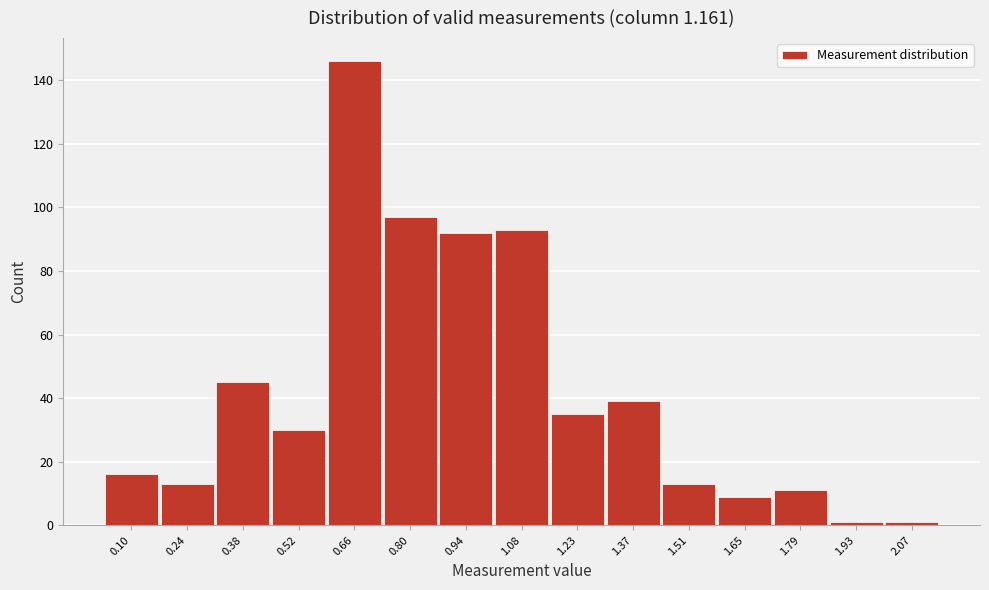

Reading right to left, what are all the values shown in this chart?

2.07=1	1.93=1	1.79=11	1.65=9	1.51=13	1.37=39	1.23=35	1.08=93	0.94=92	0.80=97	0.66=146	0.52=30	0.38=45	0.24=13	0.10=16